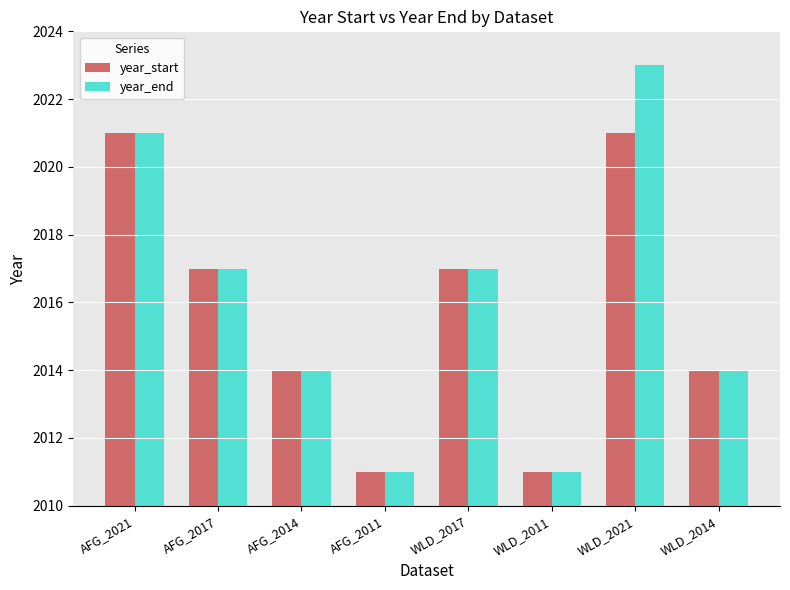

Which series changed the most between WLD_2011 and WLD_2021?

year_end